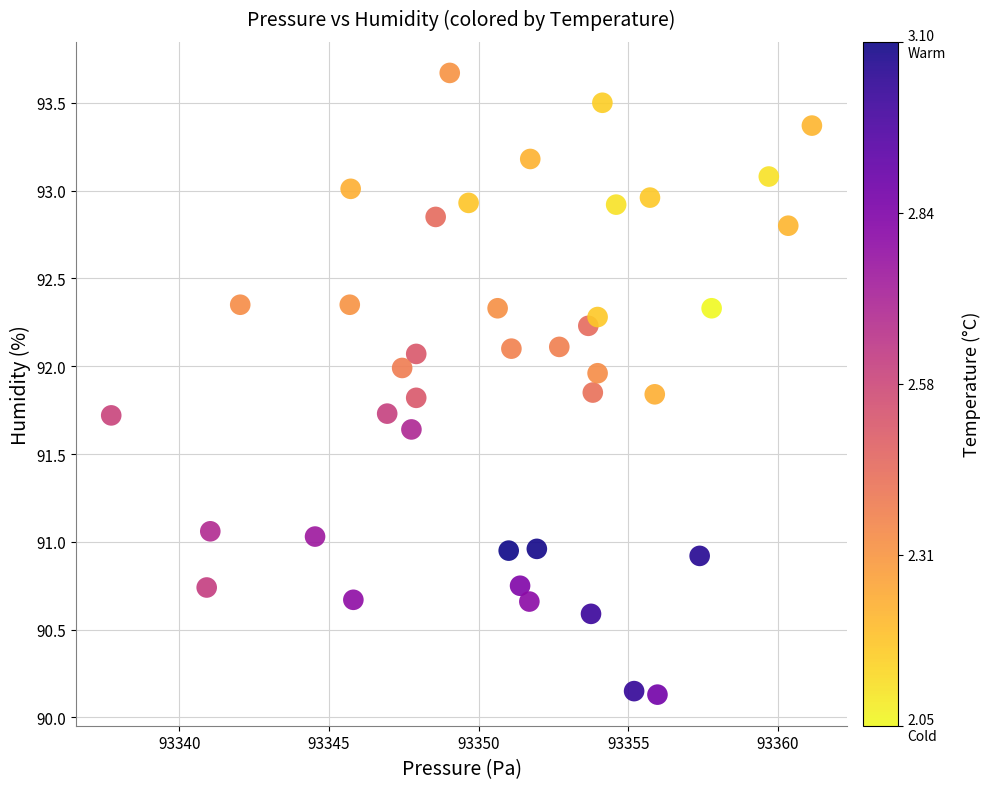

What is the range of X values (max minus min)?

23.4